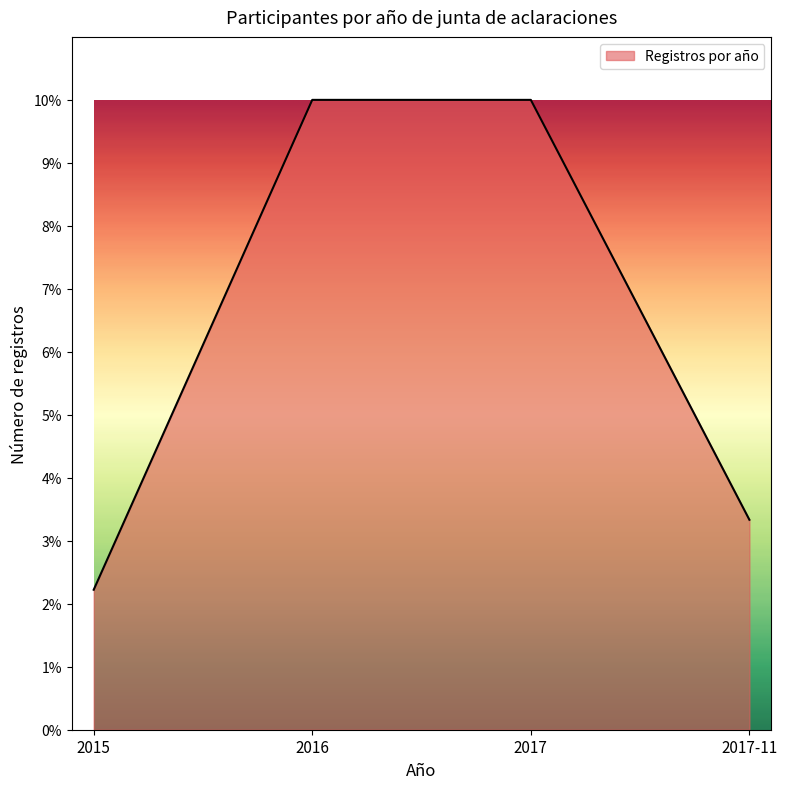

What is the approximate value at 2015?

2.2